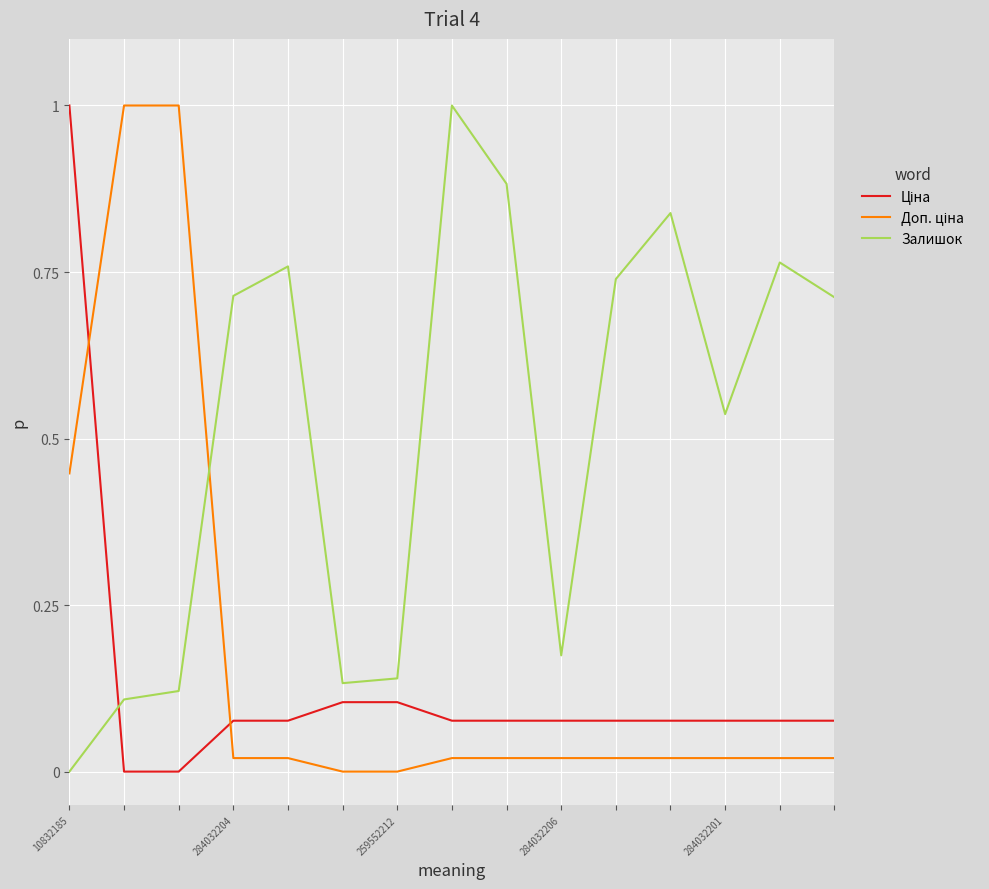

Does the chart display data point markers on the line(s)?

No